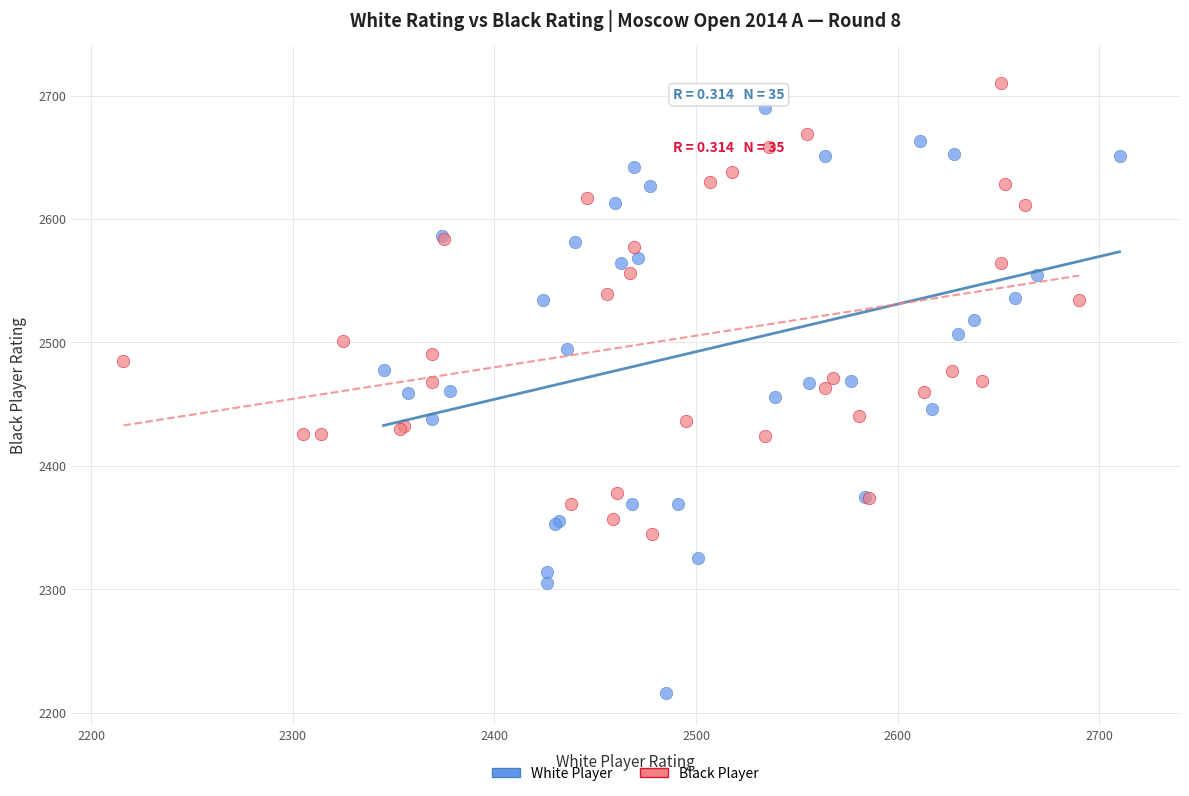

Which series reaches the minimum Y coordinate?

White Player